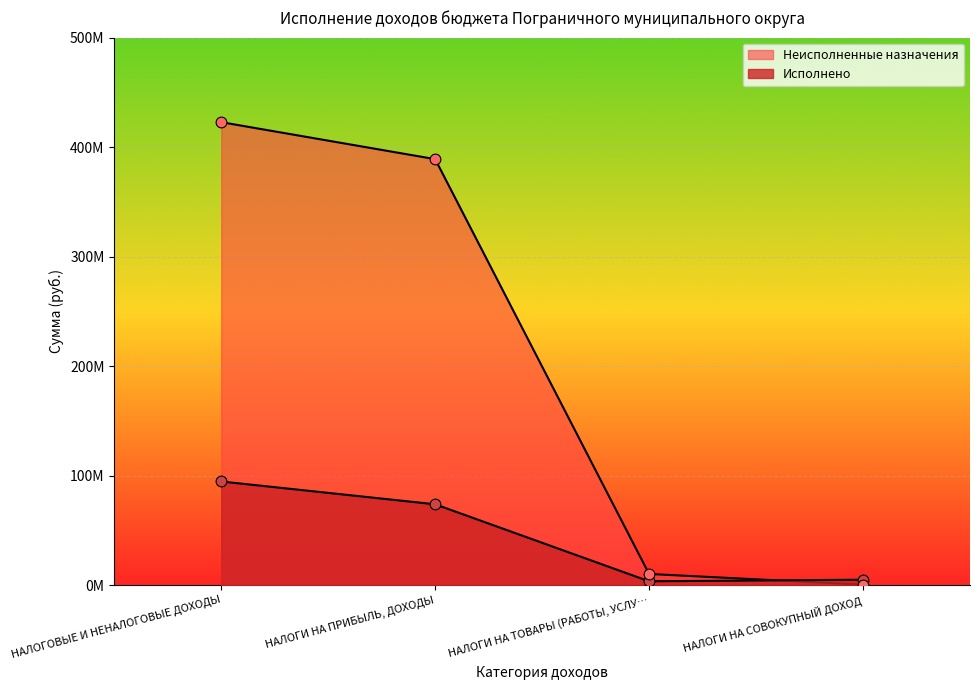

Is the value of Неисполненные назначения at НАЛОГОВЫЕ И НЕНАЛОГОВЫЕ ДОХОДЫ greater than the value of Исполнено at НАЛОГИ НА ПРИБЫЛЬ, ДОХОДЫ?

Yes